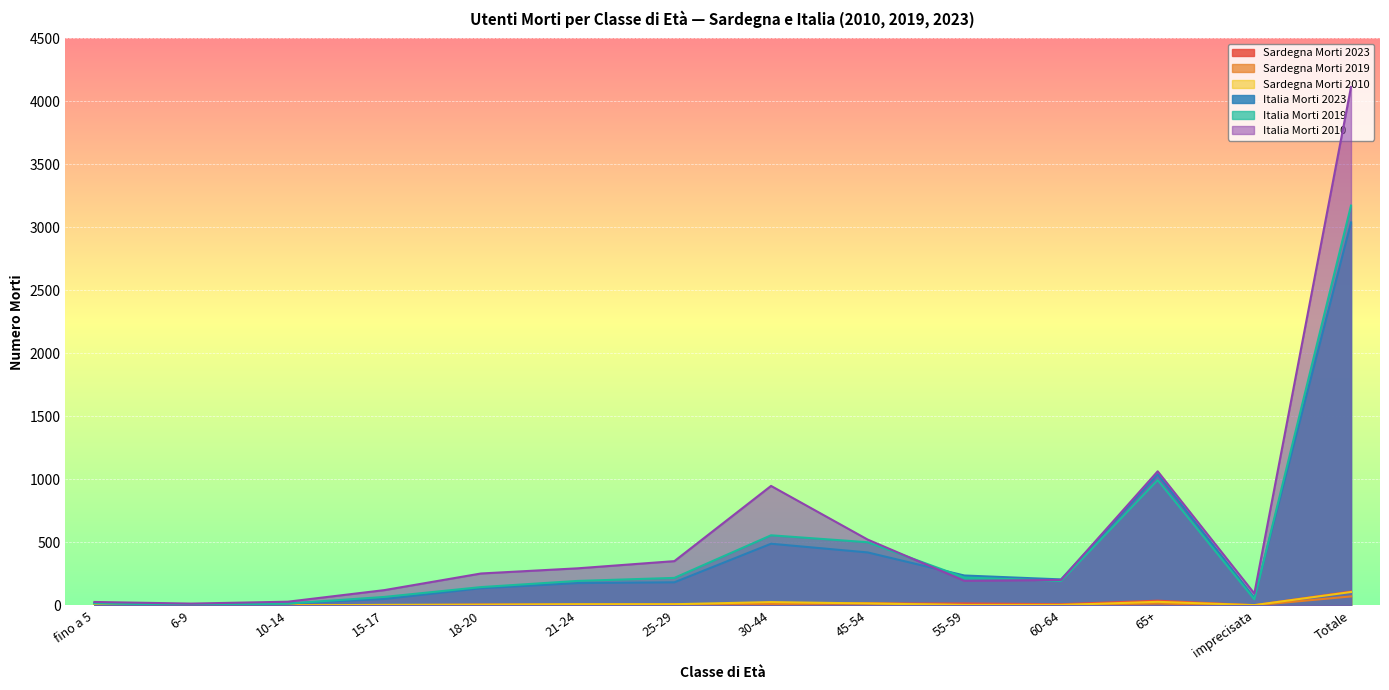

In Italia Morti 2010, how many points are higher than both neighbors (excluding endpoints)?

2